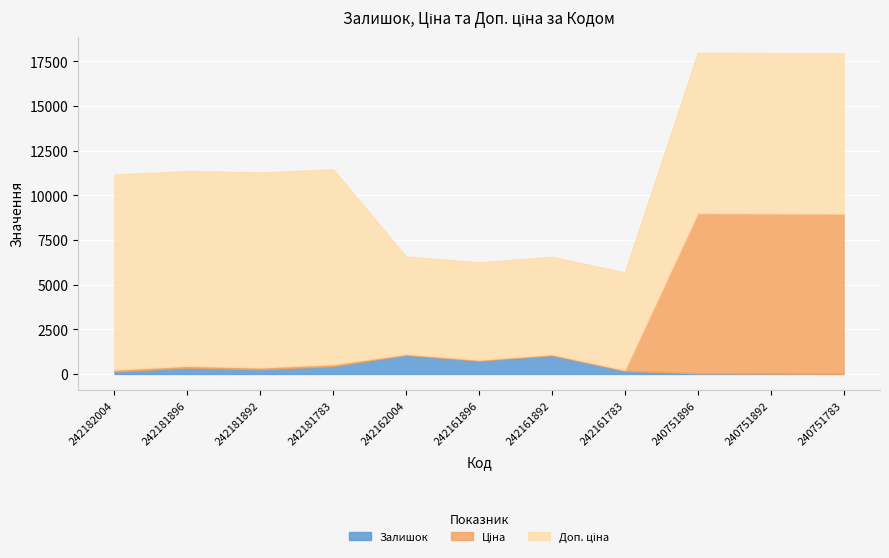

What is the sum of the Доп. ціна values at 242161783 and 242181783?

16355.0